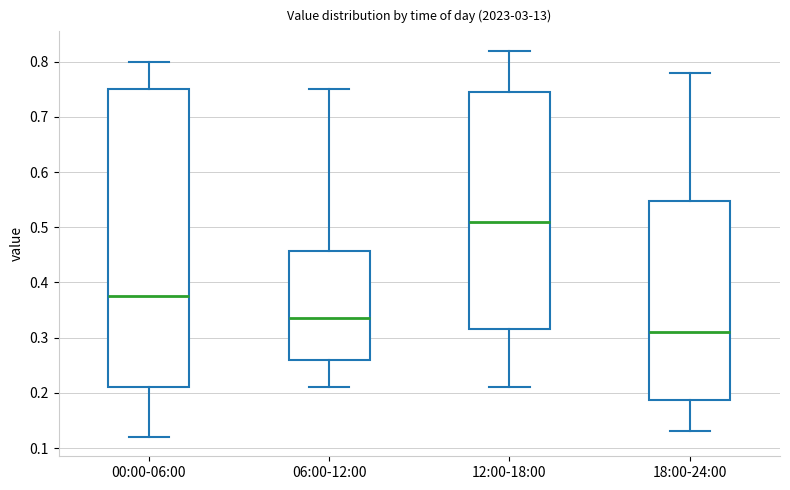

Which box has the lowest median line?

18:00-24:00